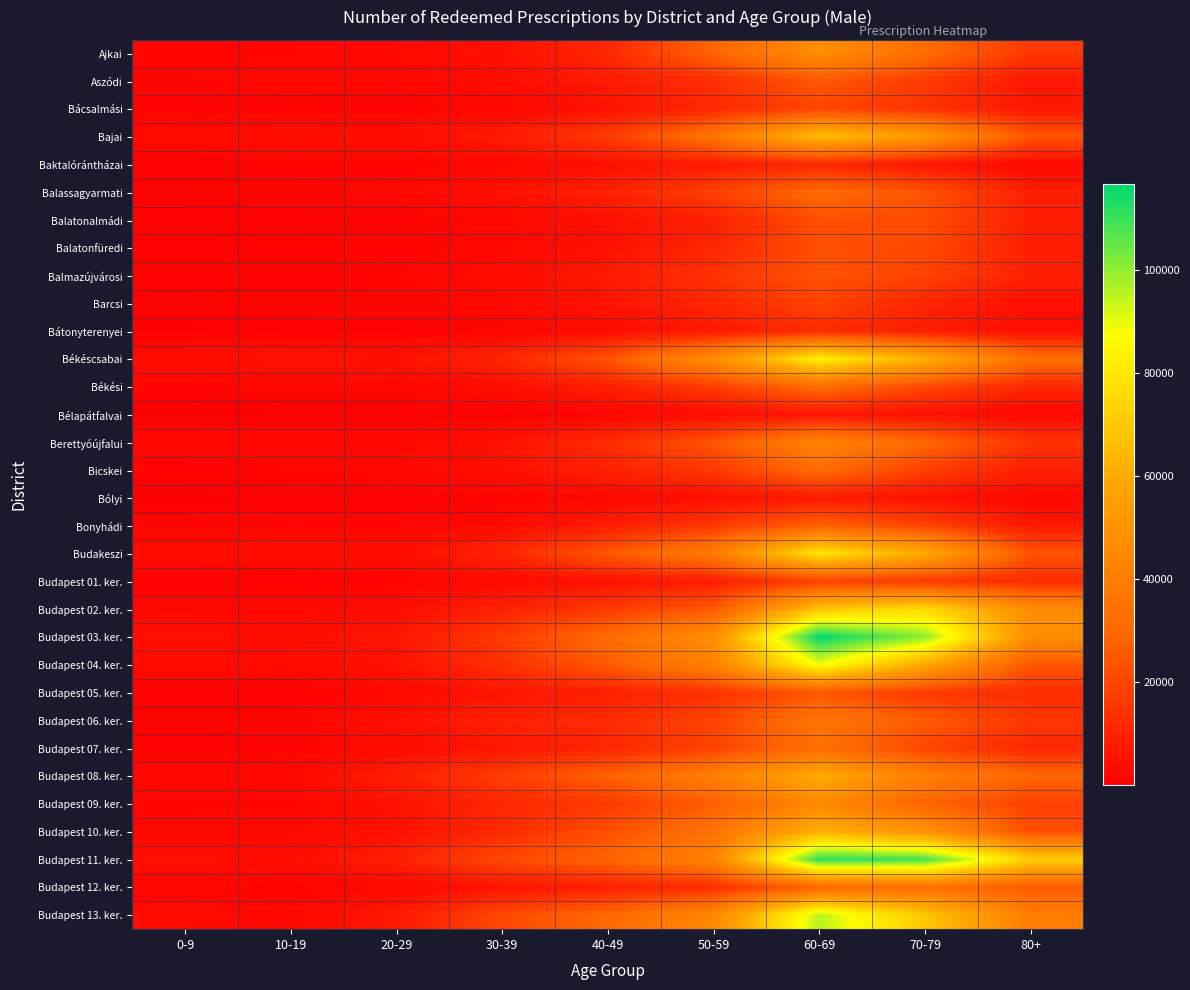

What is the difference between the highest and lowest values at 30-39?

20164